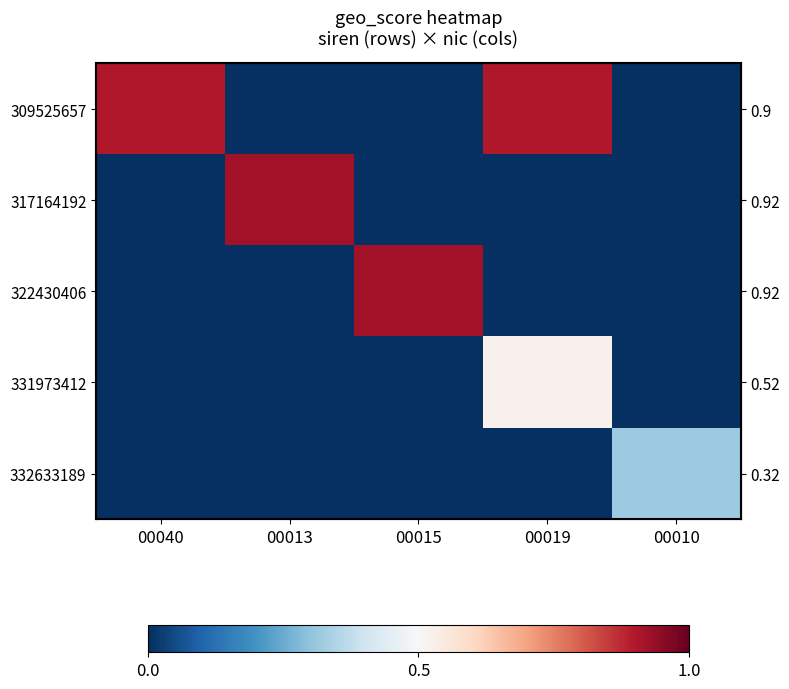

At which category is the sum across all series the highest?

00019